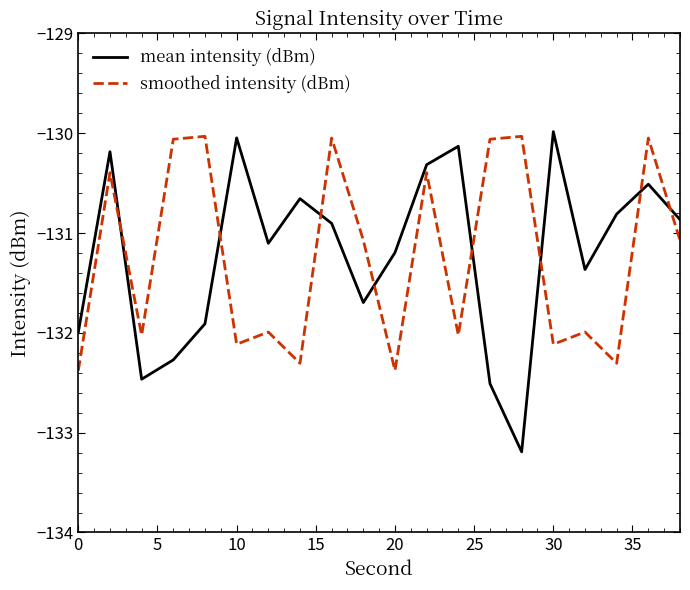

Which series ends up on top after the final intersection of smoothed intensity (dBm) and mean intensity (dBm)?

mean intensity (dBm)